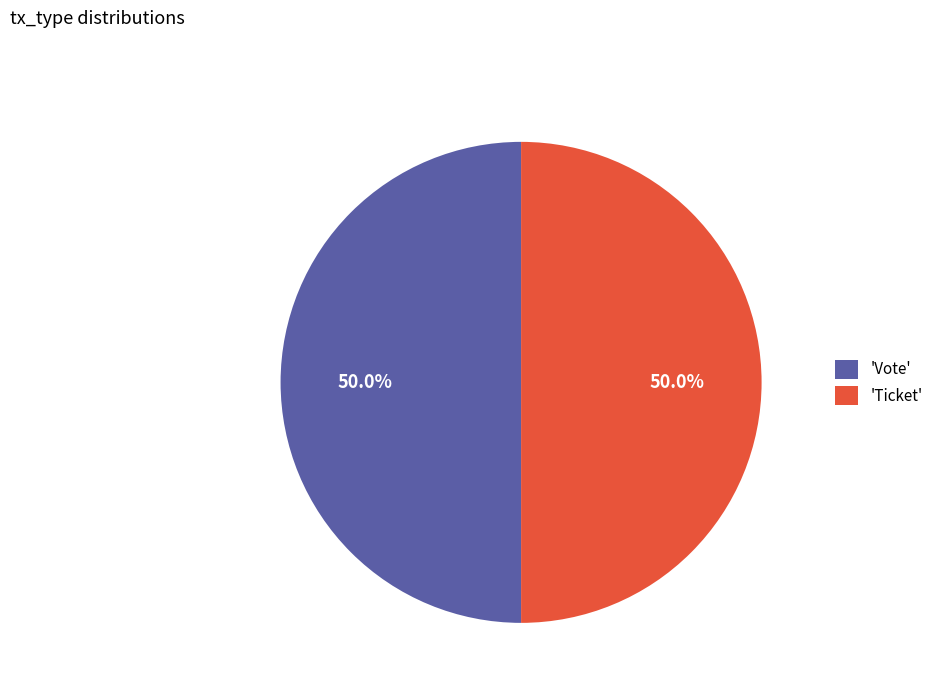

To the nearest percent, what is the average slice percentage?

50%